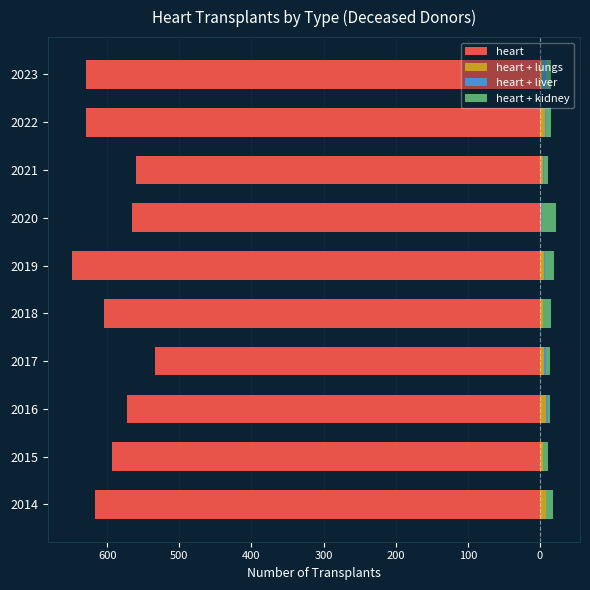

Is the value of heart at 2014 greater than the value of heart + lungs at 2016?

No